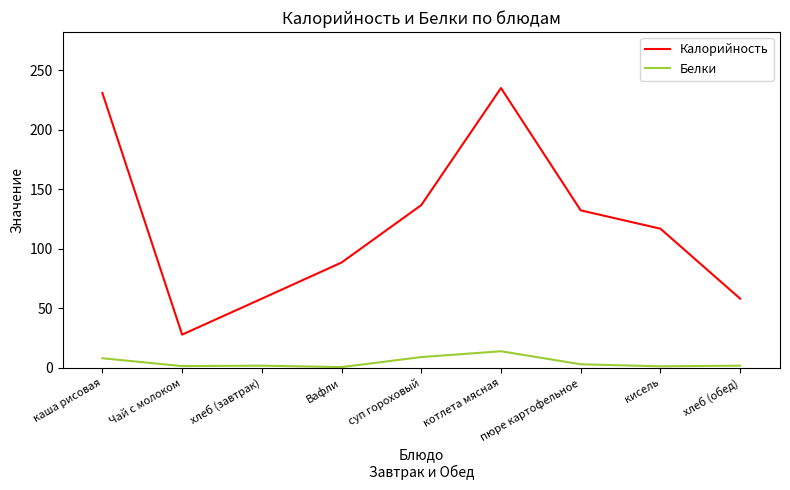

True or false: Калорийность has more than 1 points higher than both neighbors.

False